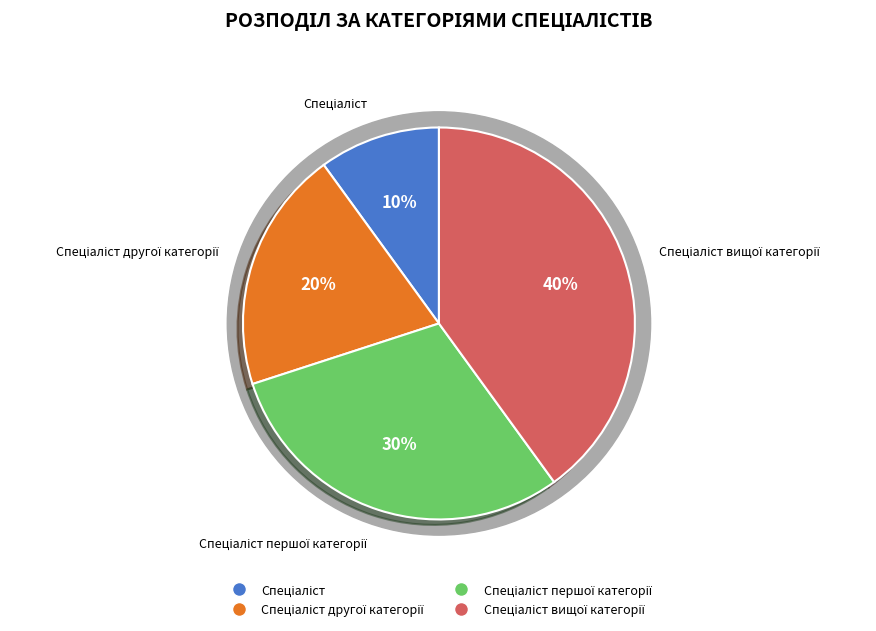

Do Спеціаліст вищої категорії and Спеціаліст другої категорії together represent more than half of the pie?

Yes